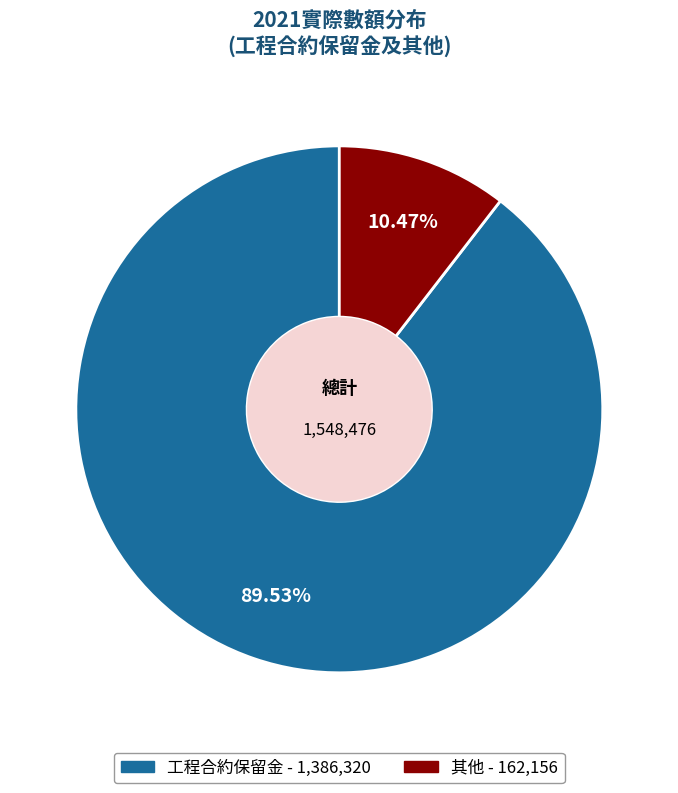

Rank the categories by value from highest to lowest.

工程合約保留金, 其他